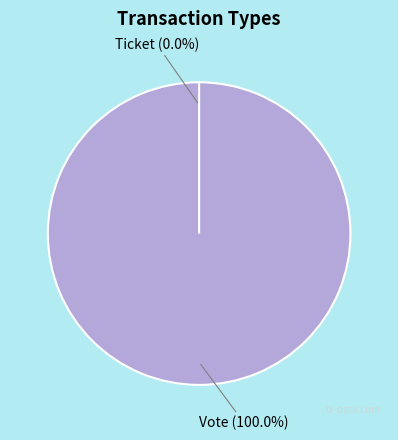

To the nearest percent, what percentage of the pie is Vote?

100%